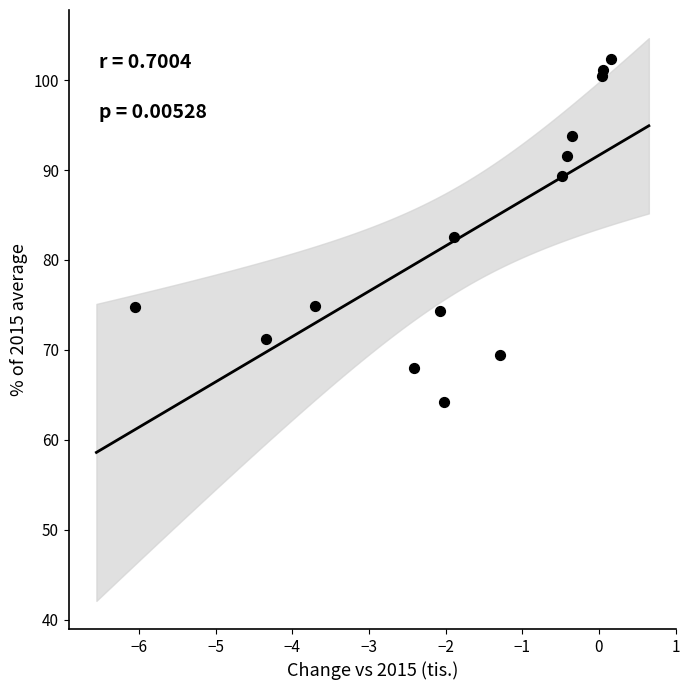

What is the range of X values (max minus min)?

6.2